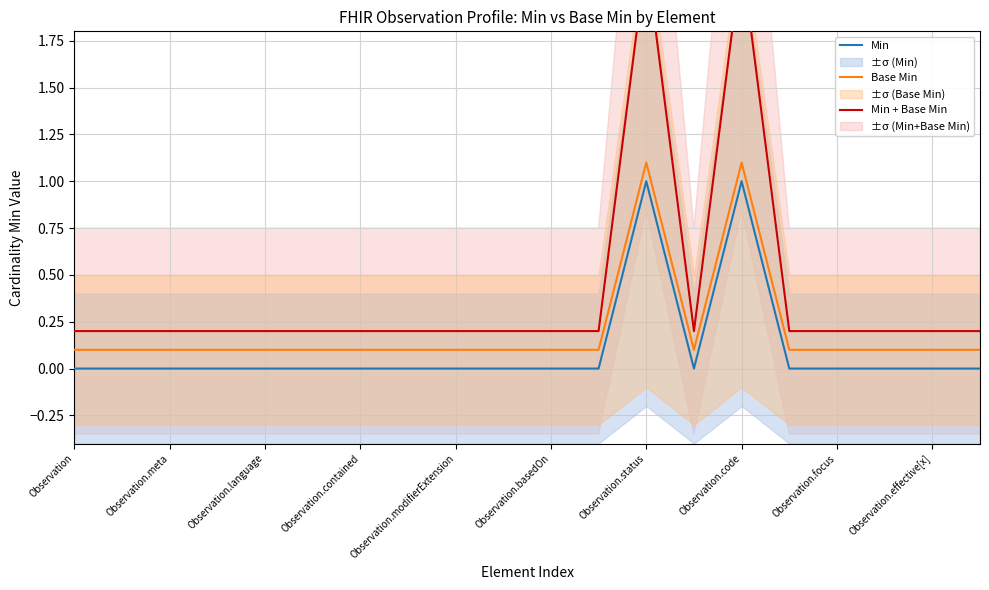

True or false: Base Min and Min cross at least once.

False